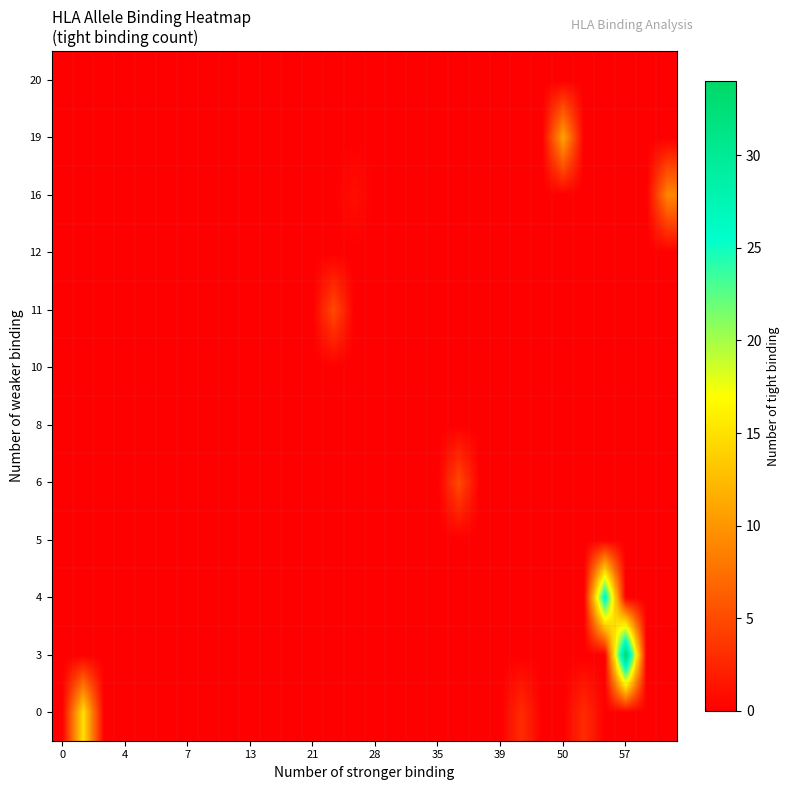

How many categories are shown in the chart?

30